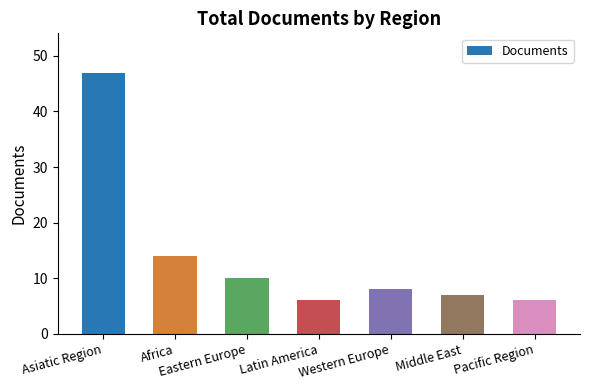

How many data points does each series have?

7